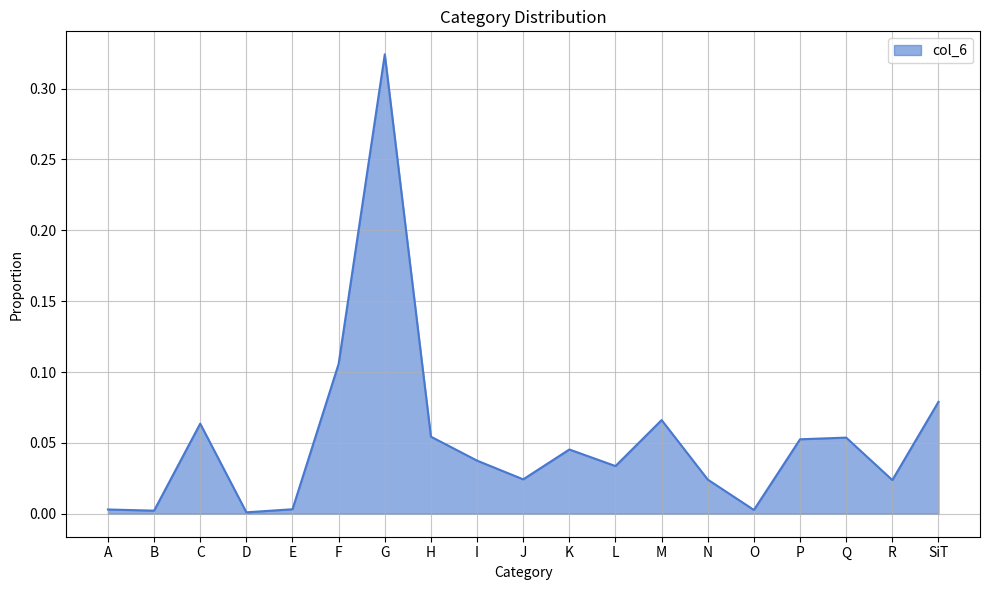

Which has a higher value, F or R?

F